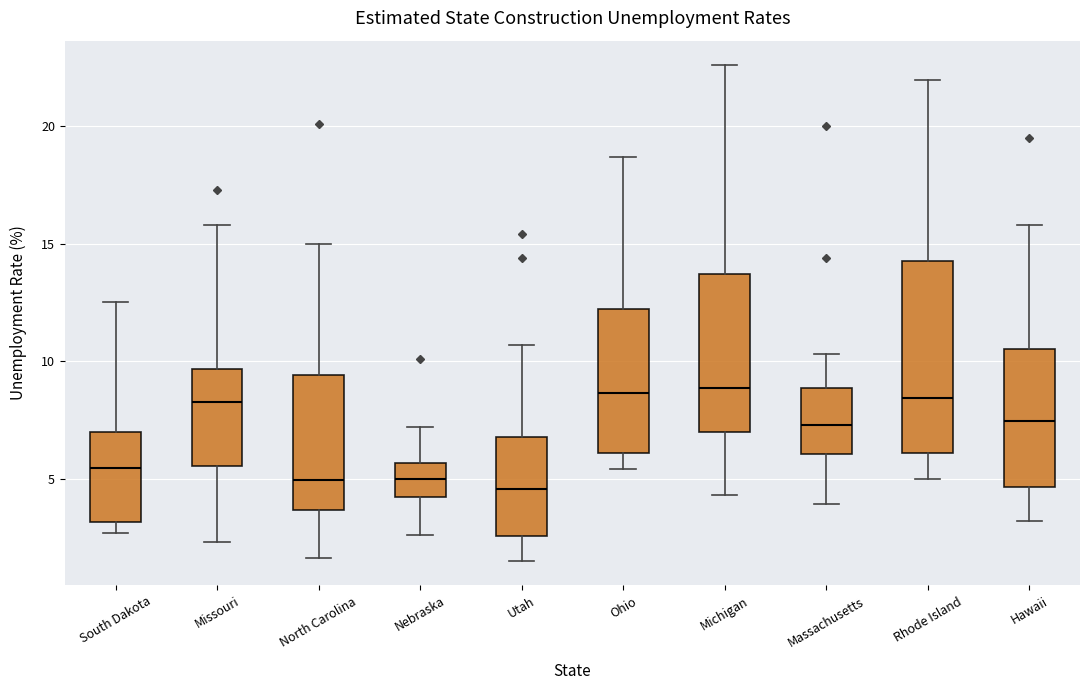

Comparing the boxes themselves (not the whiskers), which one is the tallest?

Rhode Island